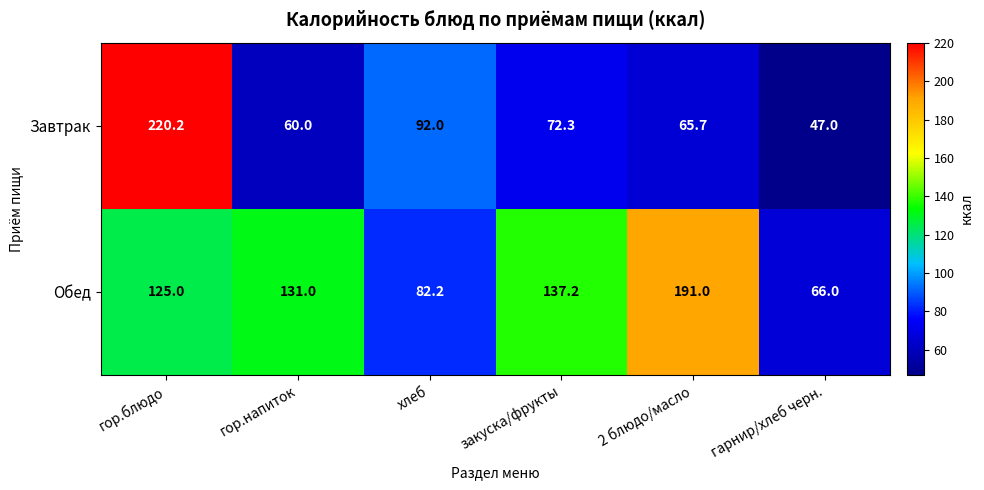

At which category does the chart reach its minimum across all series?

гарнир/хлеб черн.